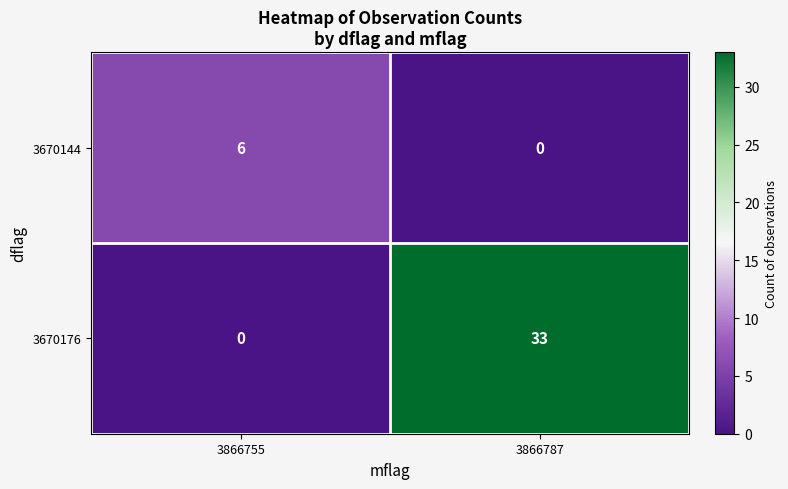

At which category is the sum across all series the highest?

3866787